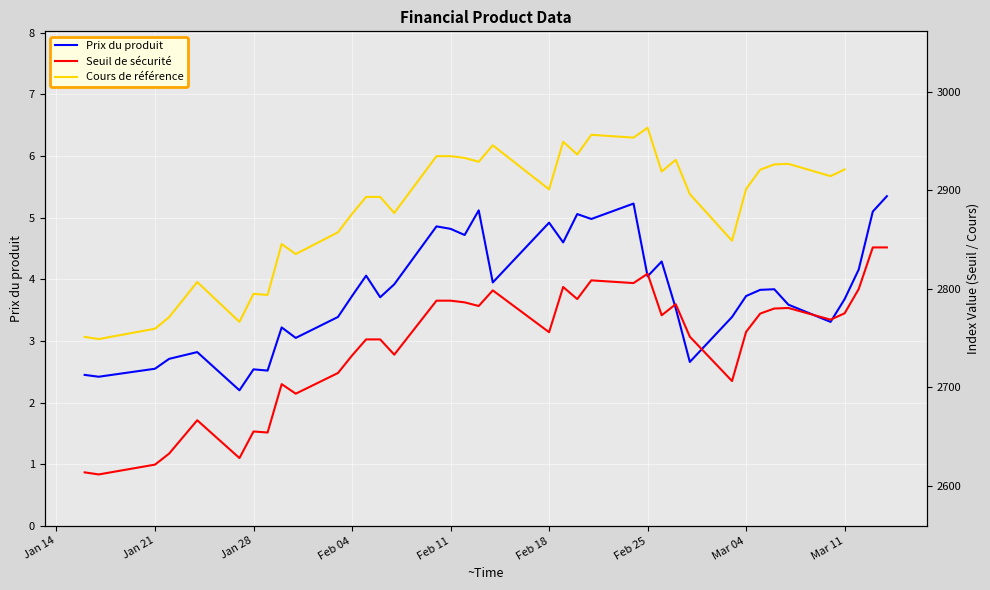

True or false: Prix du produit has a value of 4.0 at Feb 25.

True